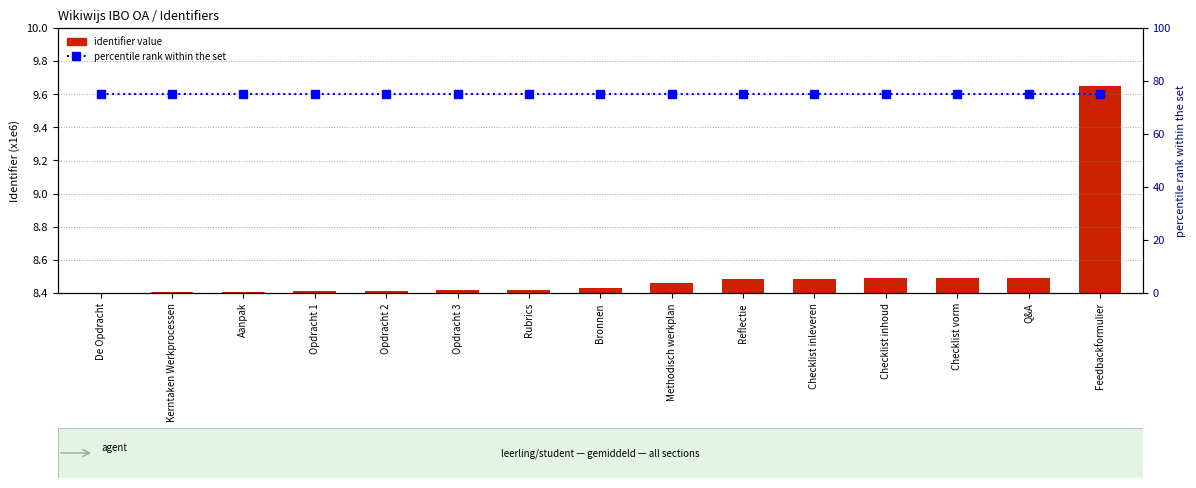

How many identifier value values are between 8 and 9?

14